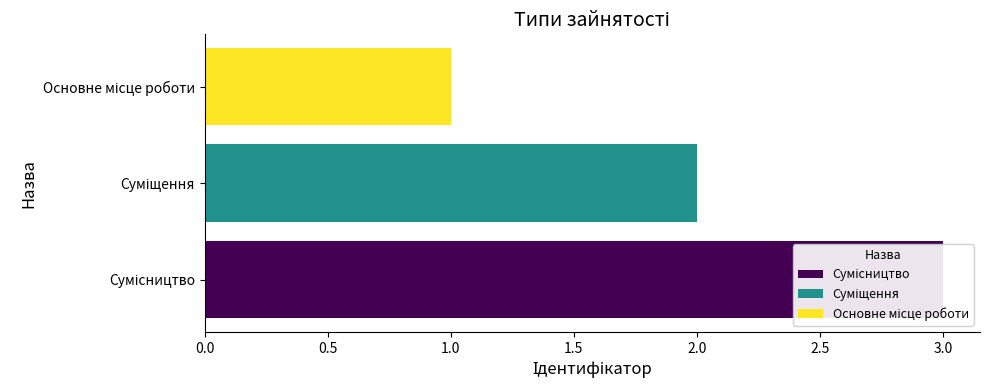

What position from the left is Основне місце роботи?

1